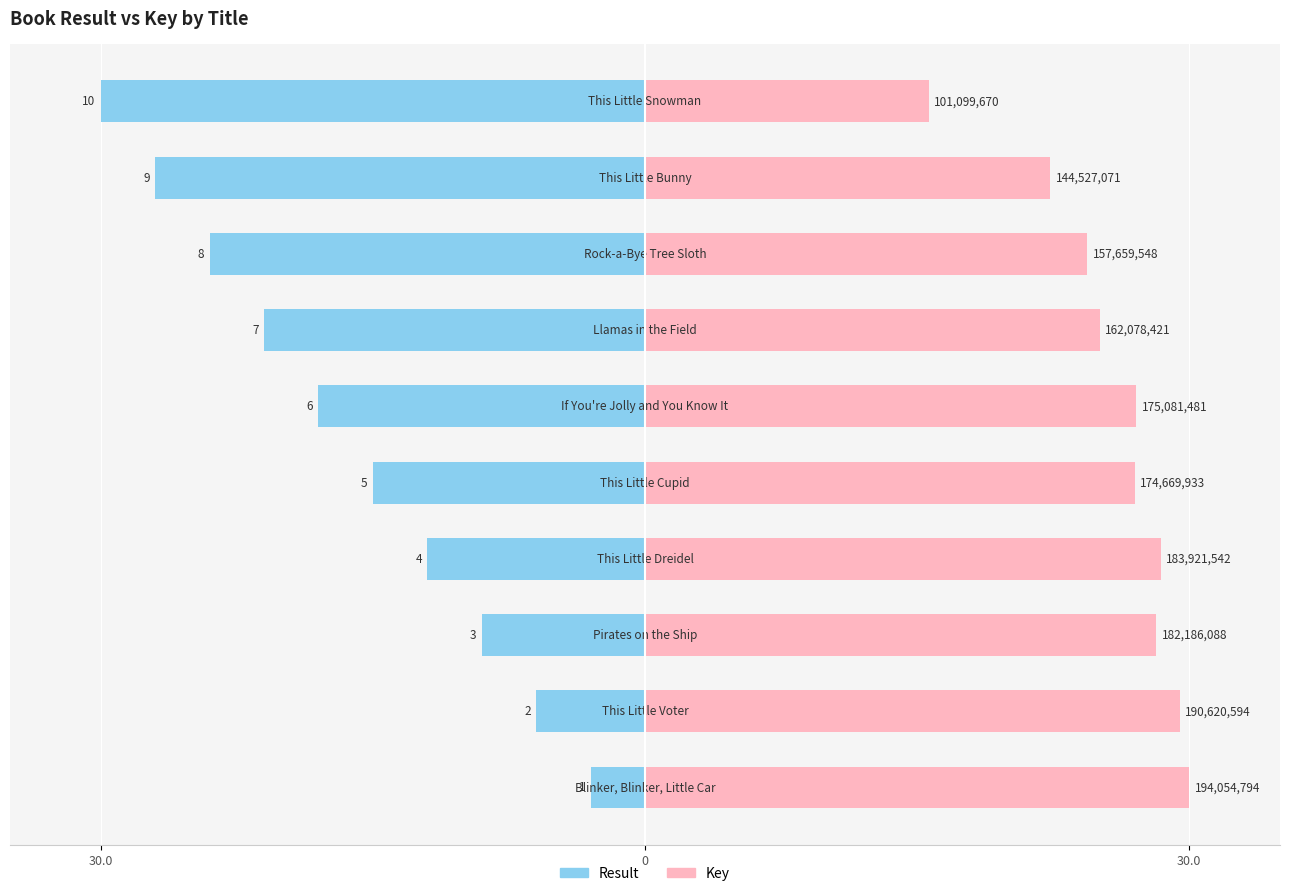

What is the label of the 1st bar from the right?

9